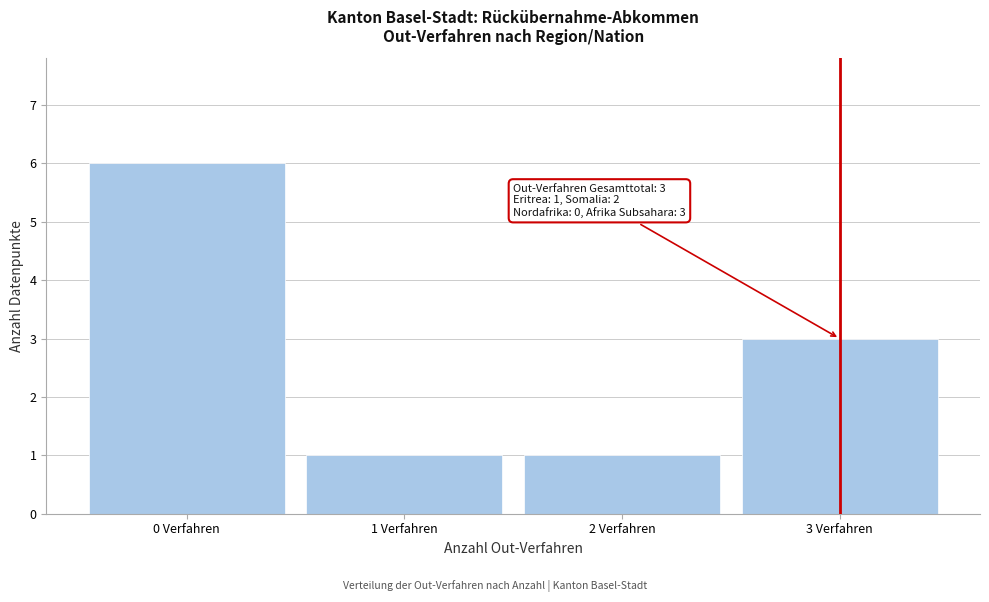

Over which range of the x-axis is the bar tallest?

-0.5 to 0.5